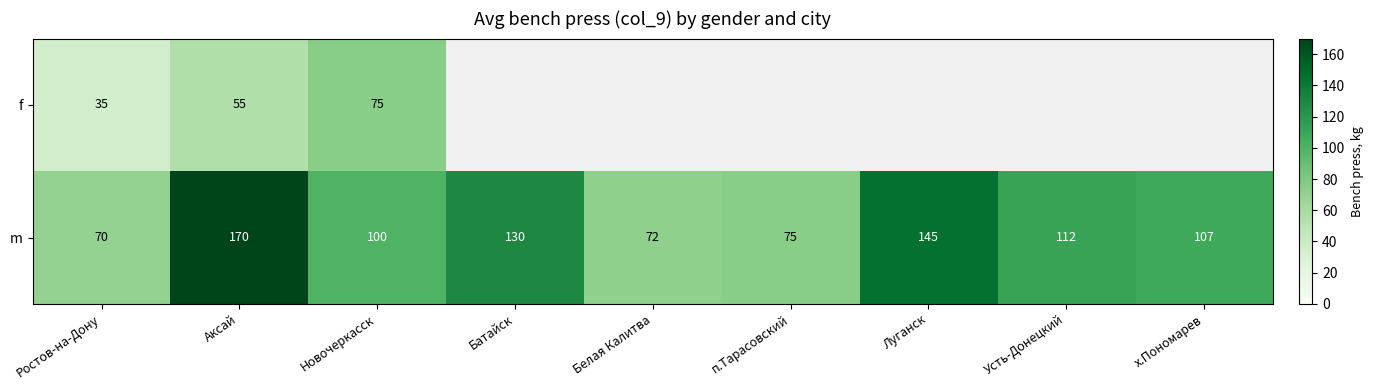

Is the value of m at Аксай greater than the value of f at Новочеркасск?

Yes